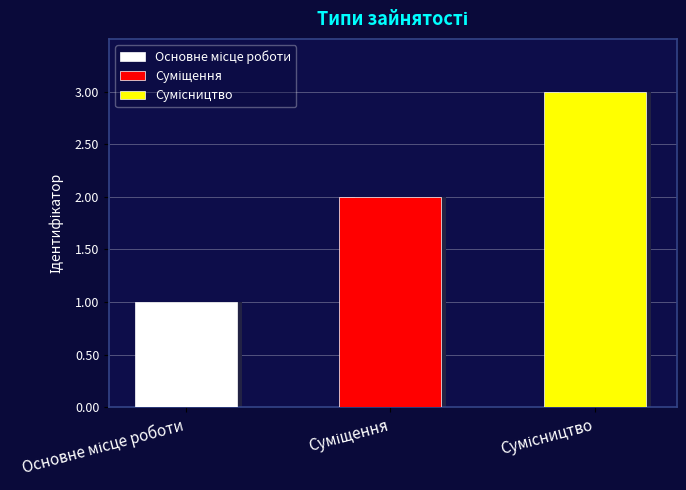

What is the change in value from Основне місце роботи to Сумісництво?

+2